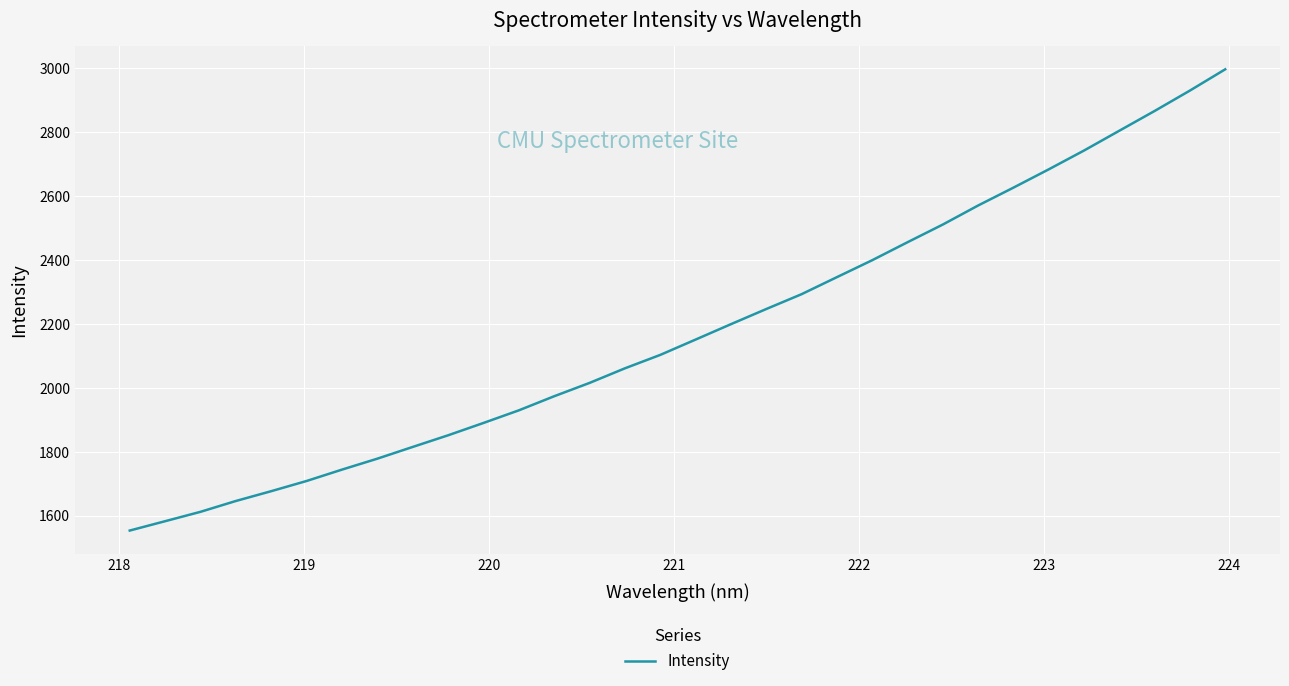

What is the maximum value shown in the chart?

2995.9